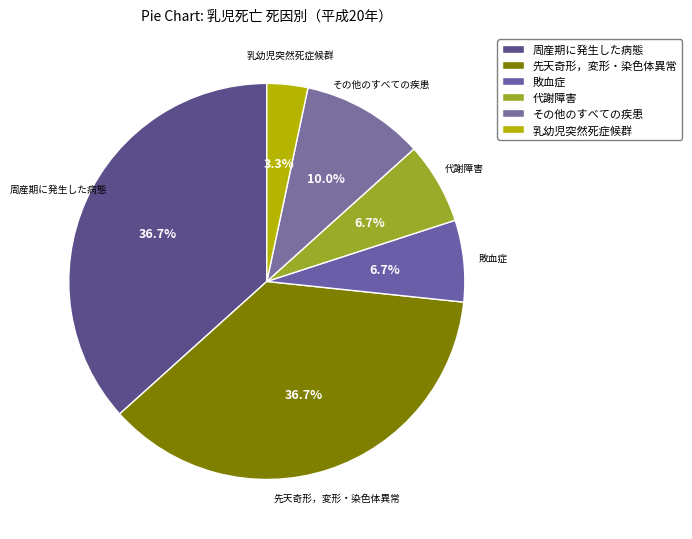

To the nearest percent, what portion does 乳幼児突然死症候群 represent?

3%